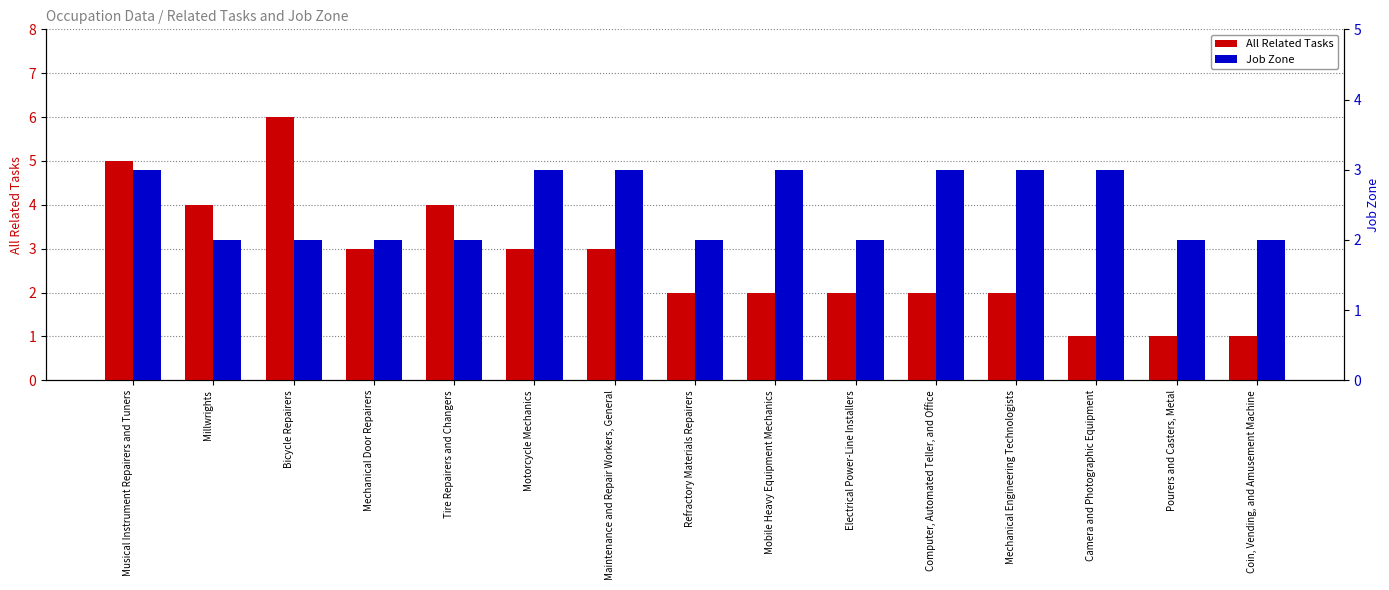

How many groups of bars are there?

15